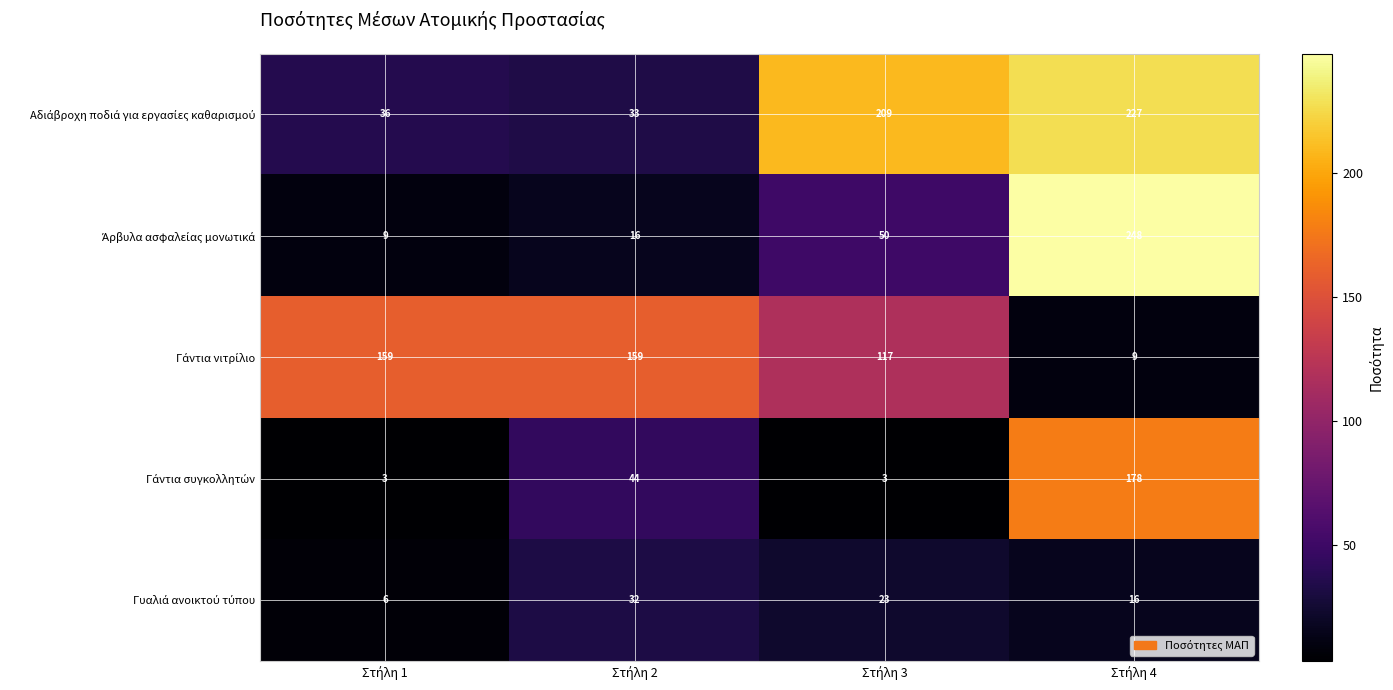

At how many categories does at least one series exceed 138?

4